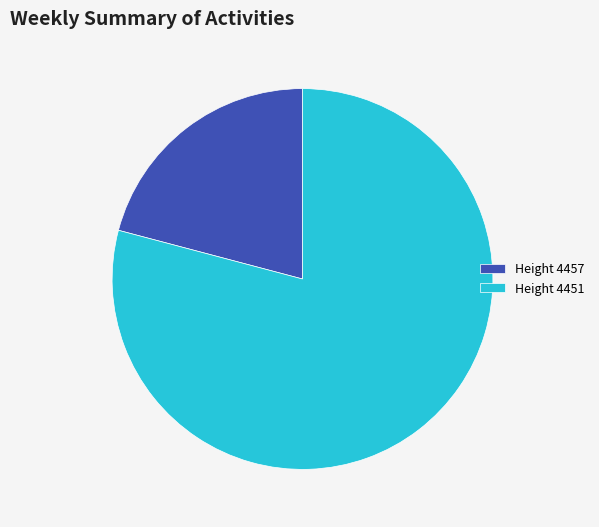

Which category has the smallest portion of the pie?

Height 4457